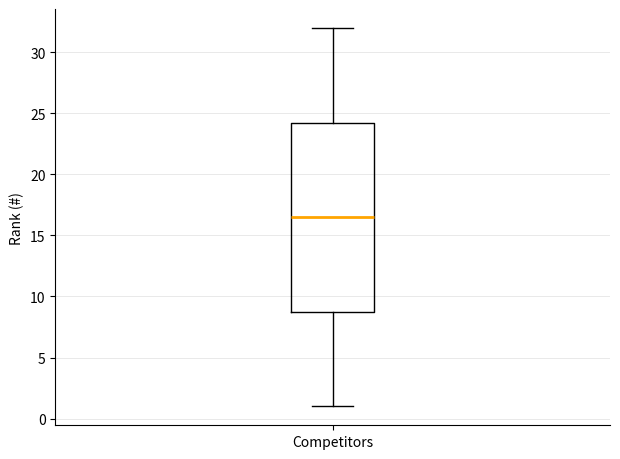

Read this box plot against the y-axis: the position of the median line, the range covered by the box, and the ends of both whiskers. The values are not printed on the chart, so give them approximately, as read against the axis.

median 16.5, box 9.0 to 24.5, whiskers 1.0 to 32.0